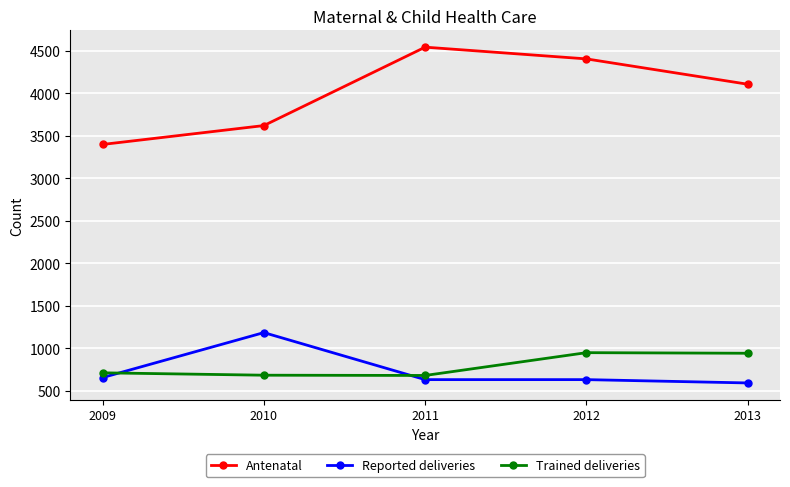

What is the sum of the Reported deliveries values at 2012 and 2009?

1292